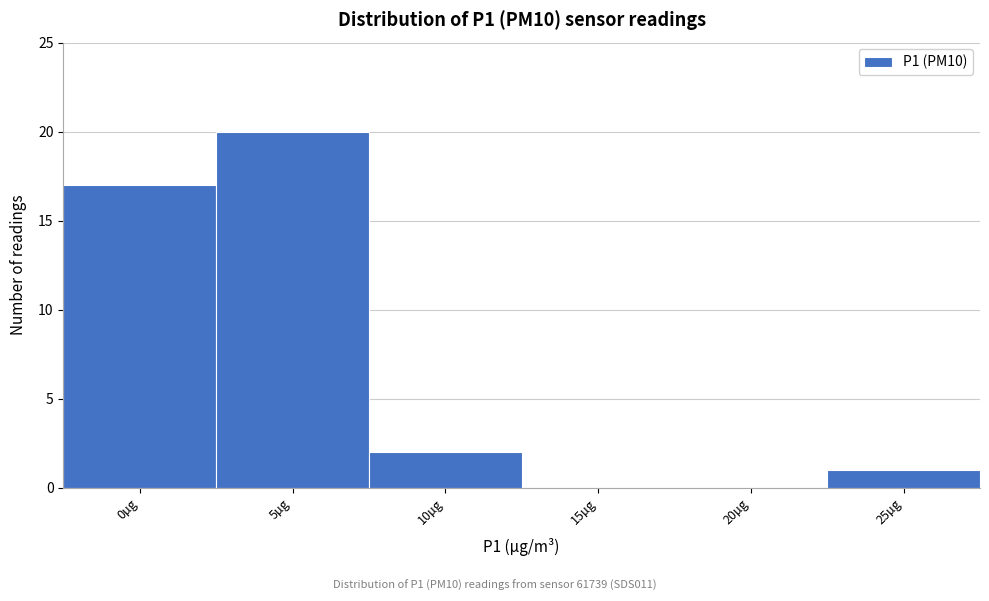

Reading right to left, what are all the values shown in this chart?

25µg=1	20µg=0	15µg=0	10µg=2	5µg=20	0µg=17